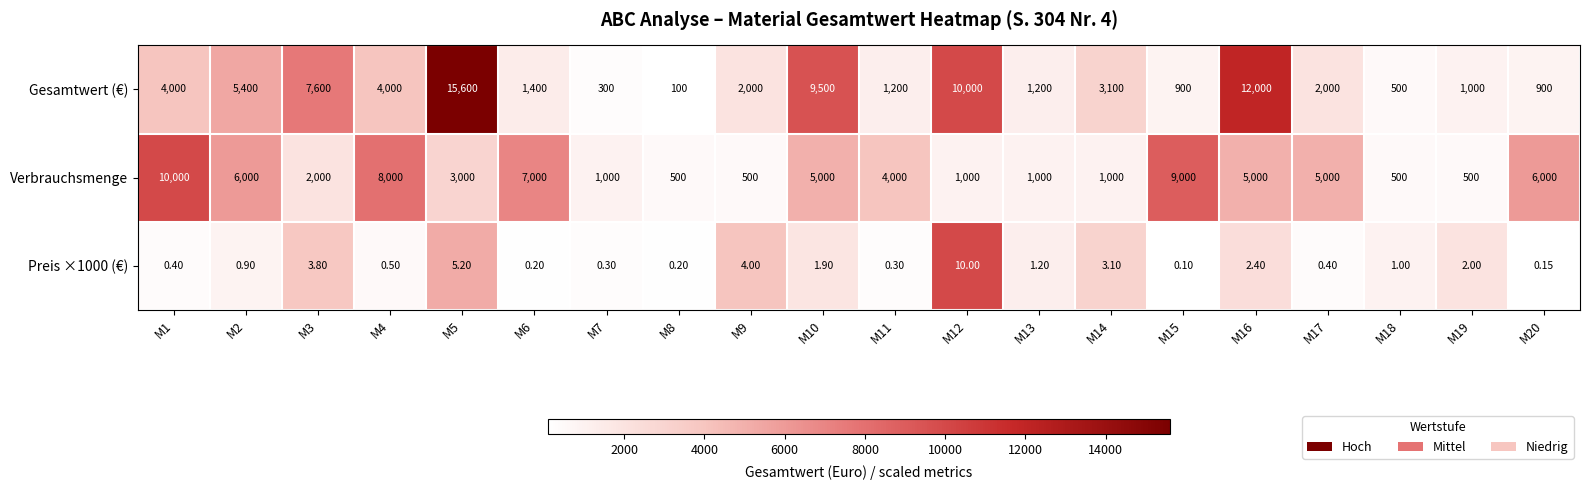

Count the number of categories in the chart.

20